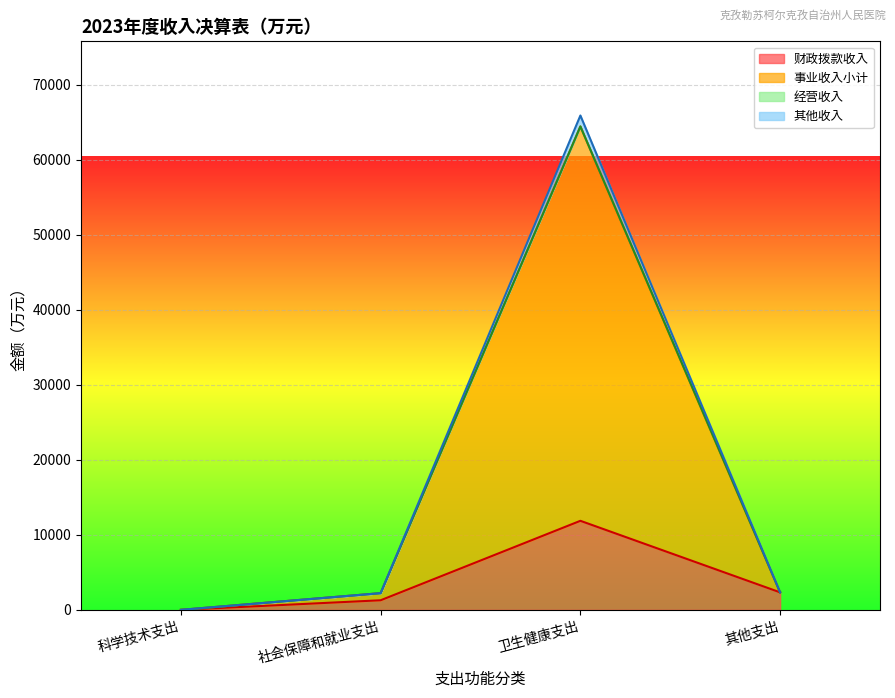

What is the label of the 1st point from the right?

其他支出